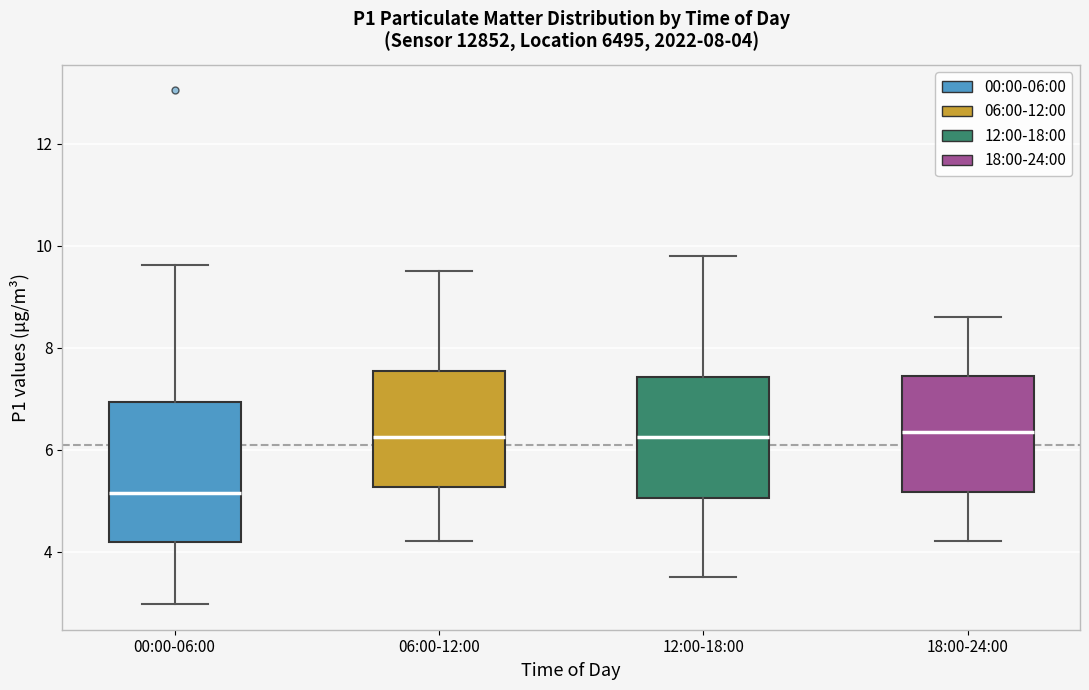

Which box's median line is the lowest?

00:00-06:00